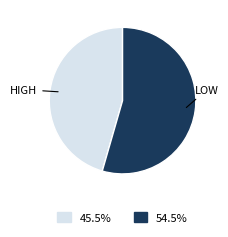

Is there a majority slice in this chart?

Yes